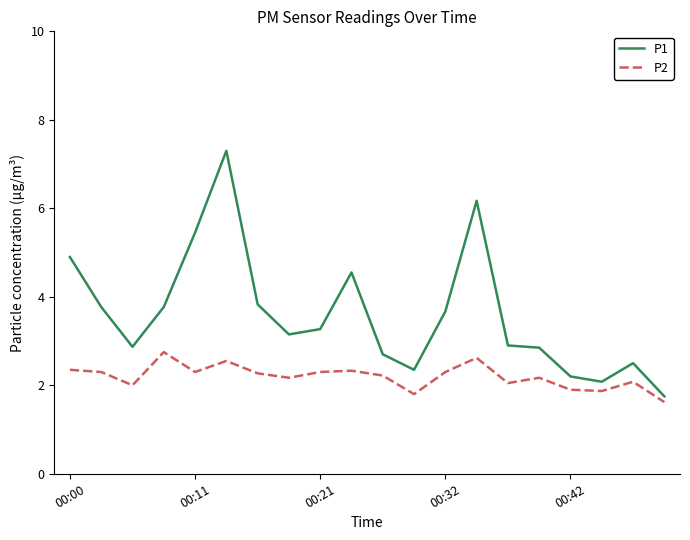

Which series has the largest total across all categories?

P1